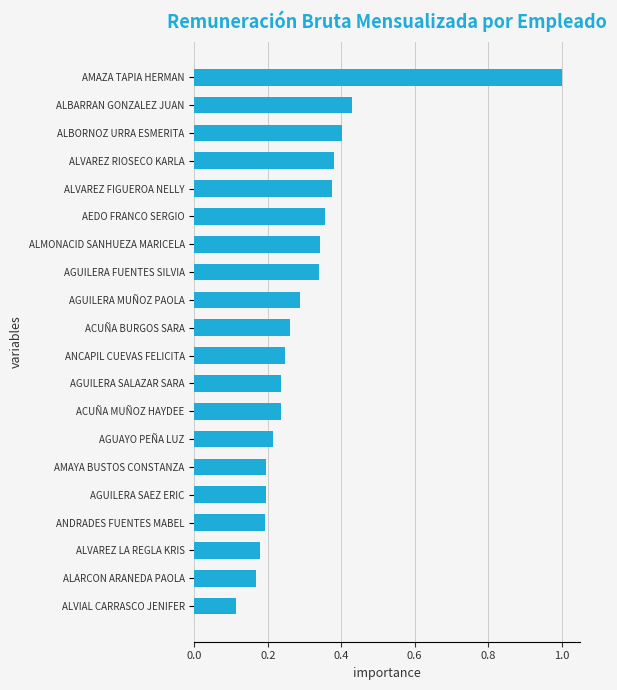

Which category has the highest value across all series?

AMAZA TAPIA HERMAN